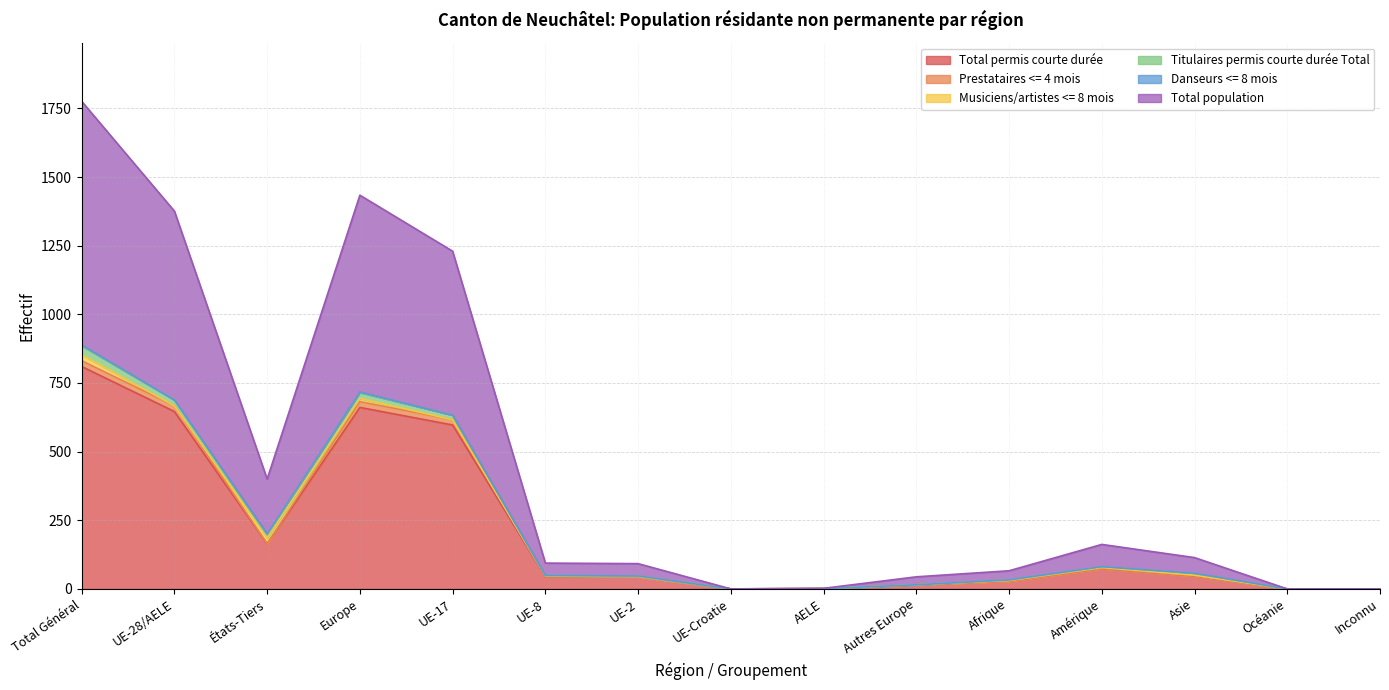

How many interior local peaks does the Total population series have?

2